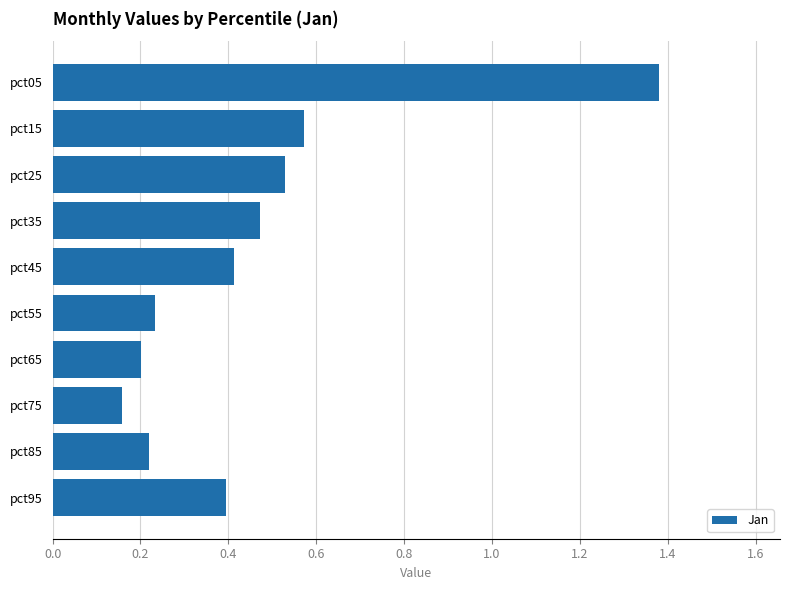

Does the chart contain stacked bars?

No